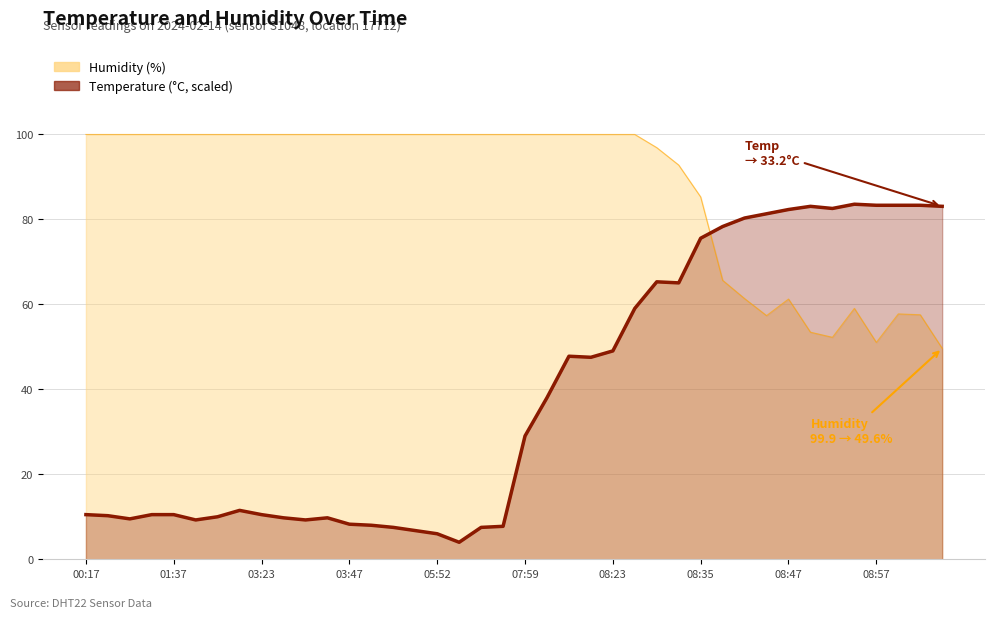

Where is humidity nearest to the value 74?

08:40